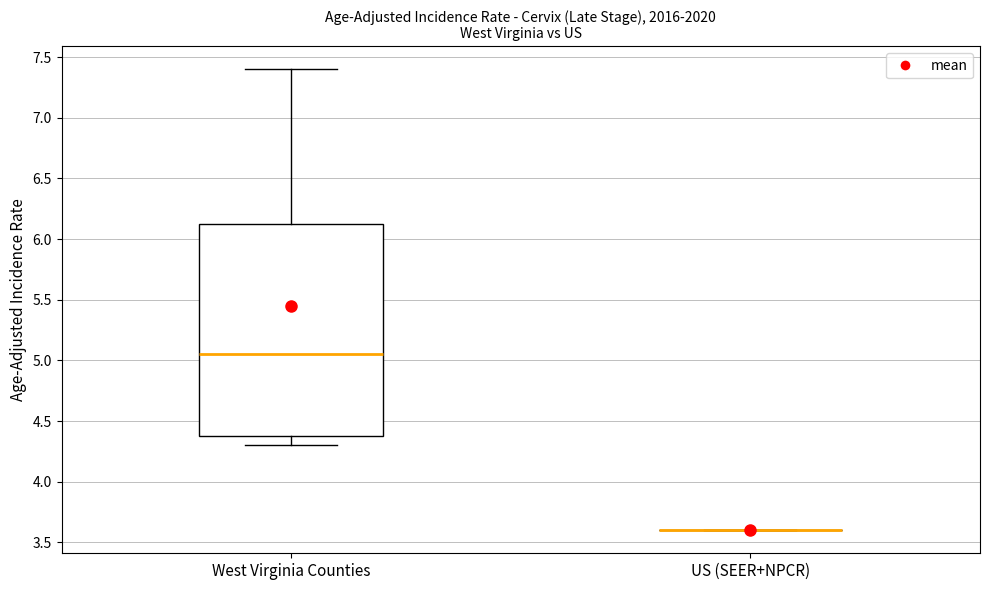

Reading left to right, read every box against the y-axis: the position of its median line, the range the box covers, and the ends of its whiskers. The values are not printed on the chart, so give them approximately, as read against the axis.

West Virginia Counties: median 5.05, box 4.40 to 6.15, whiskers 4.30 to 7.40
US (SEER+NPCR): box collapsed to a line at 3.60, whiskers 3.60 to 3.60